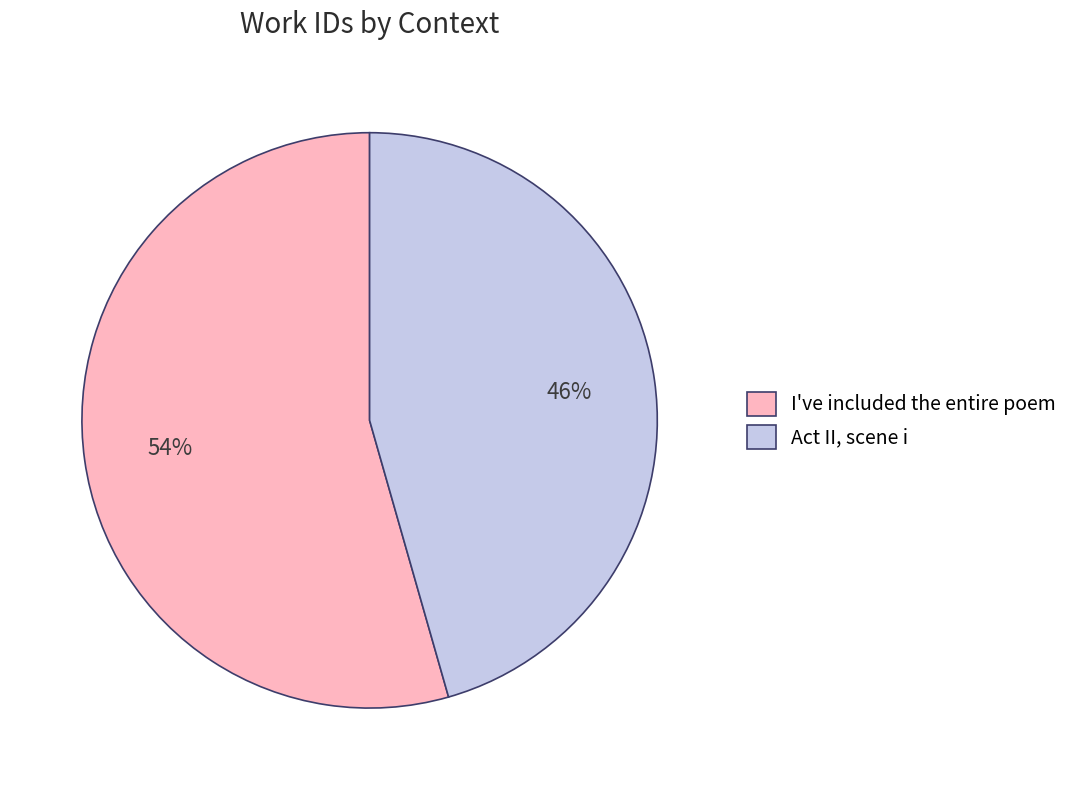

What is the largest slice in the pie chart?

I've included the entire poem